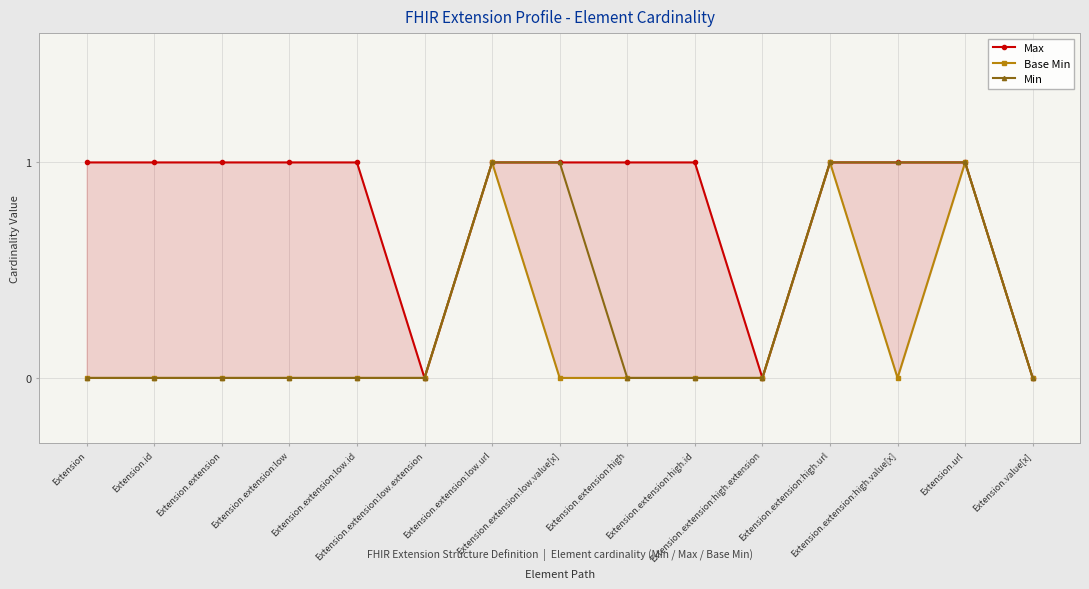

Rank the series by their average value, from lowest to highest.

Base Min, Min, Max